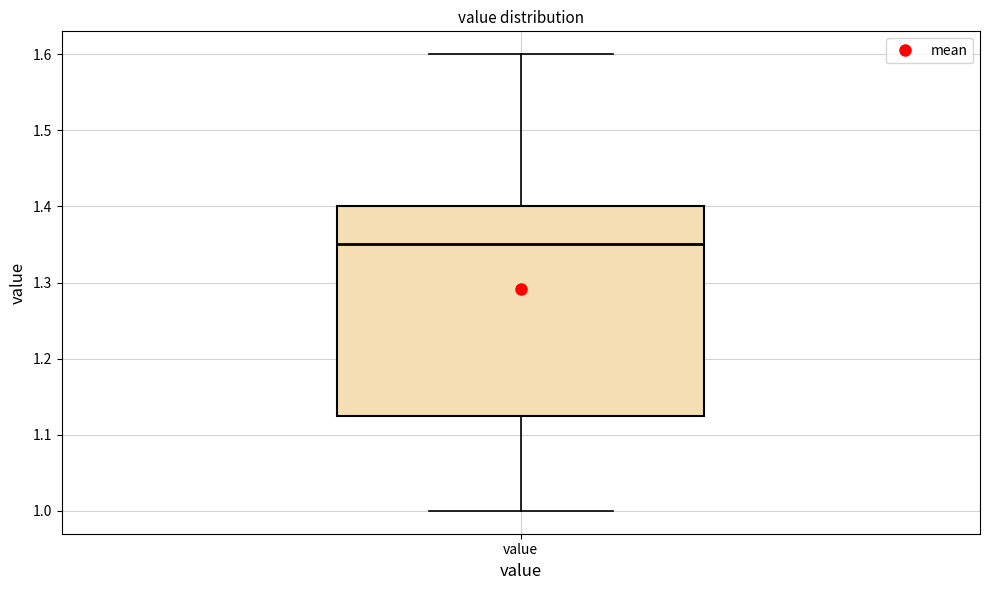

Where does the median line of the box for value sit on the y-axis? The values are not printed on the chart, so give them approximately, as read against the axis.

1.35